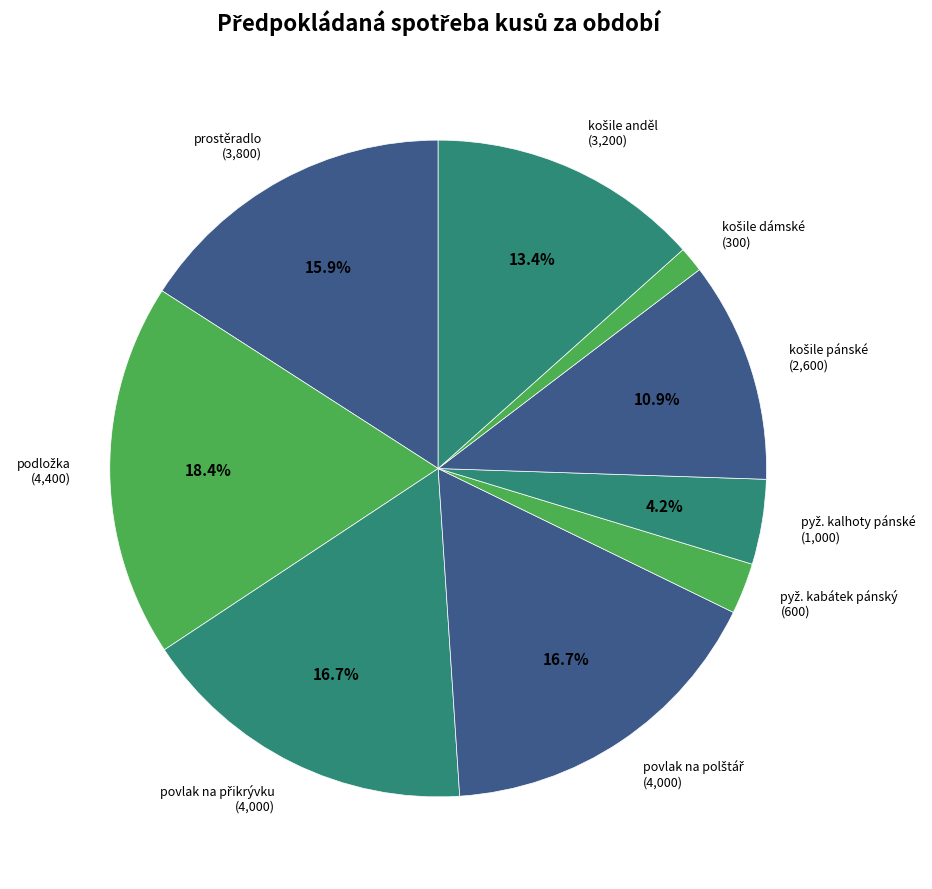

Count the number of slices in the pie.

9